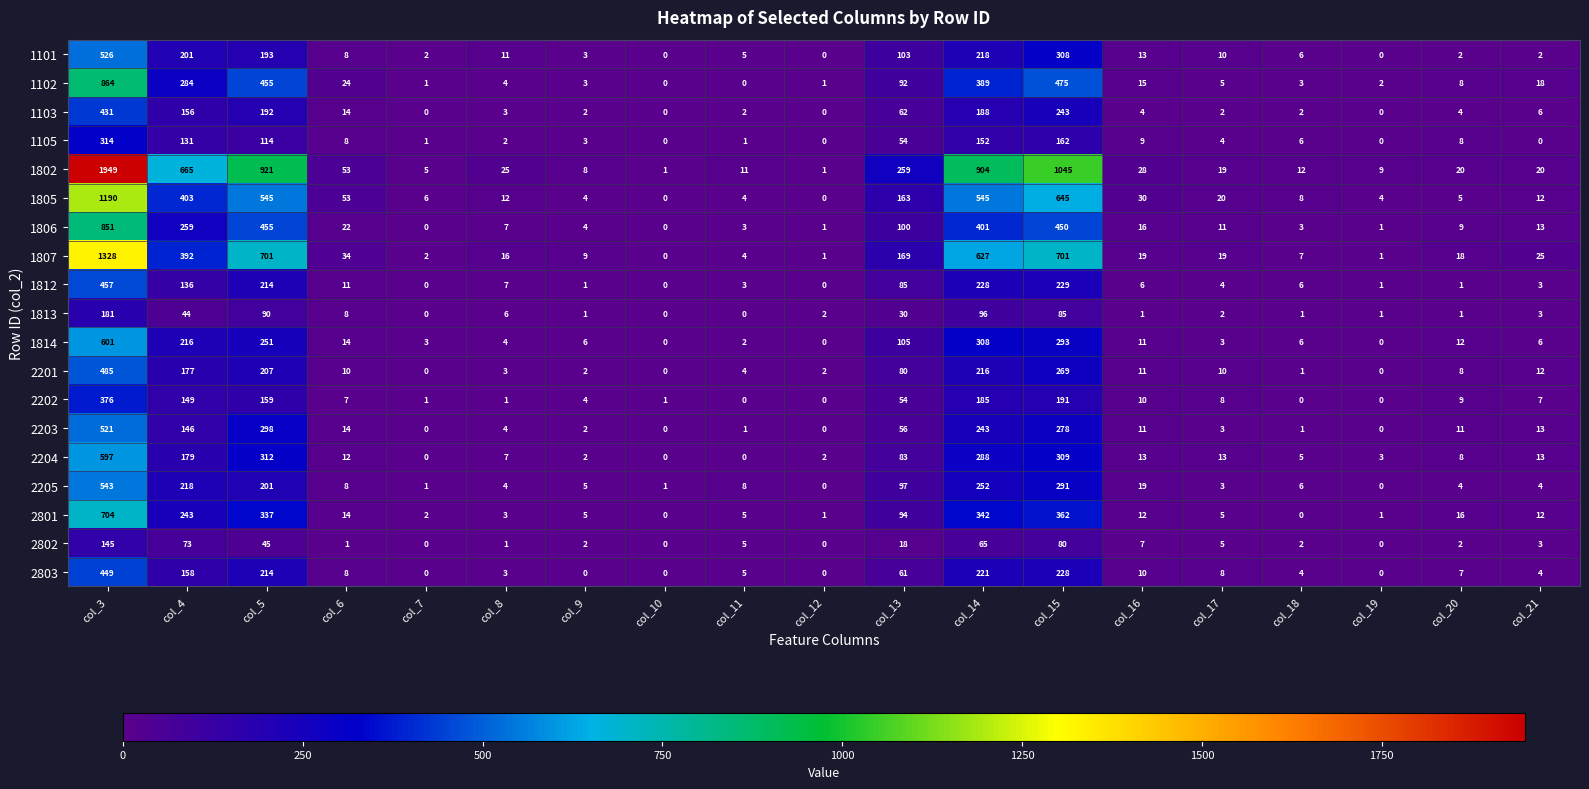

At which category is the sum across all series the highest?

col_3